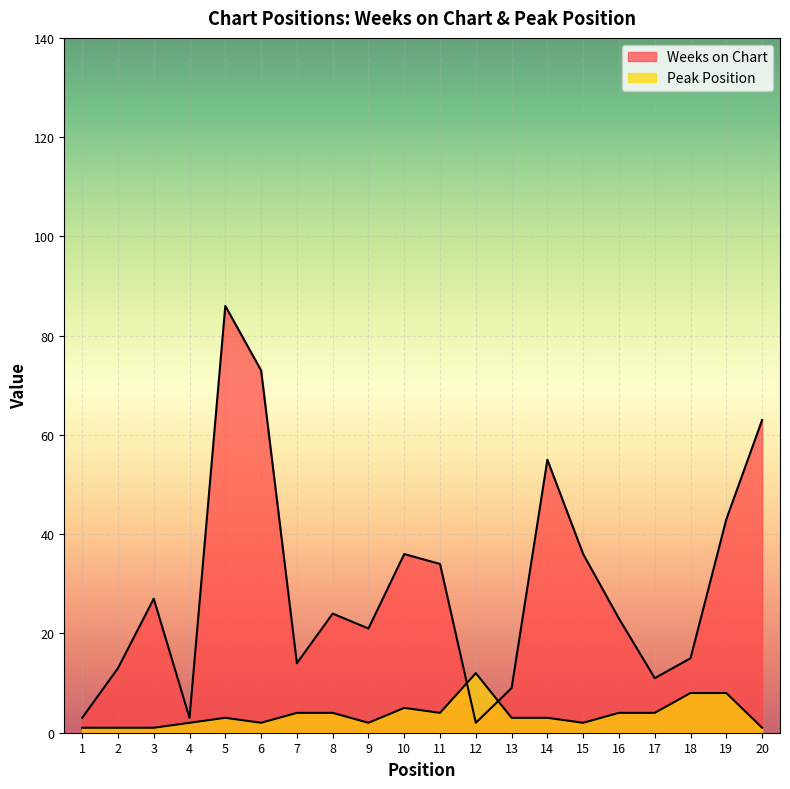

How many times do Peak Position and Weeks on Chart cross each other?

2